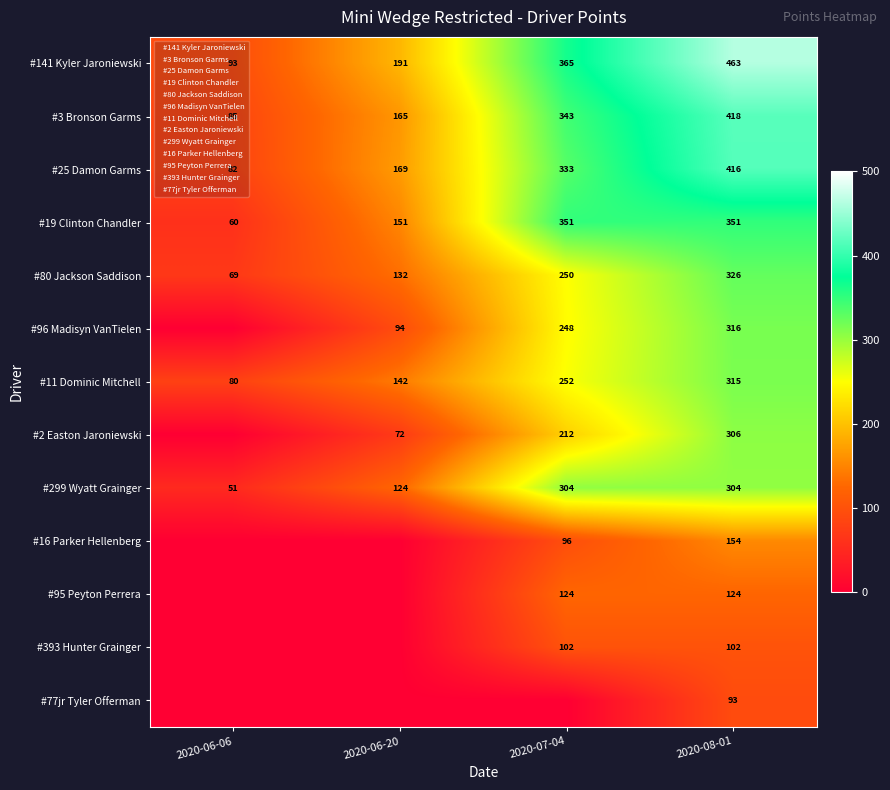

The value of #299 Wyatt Grainger at 2020-06-20 is 49. True or false?

False